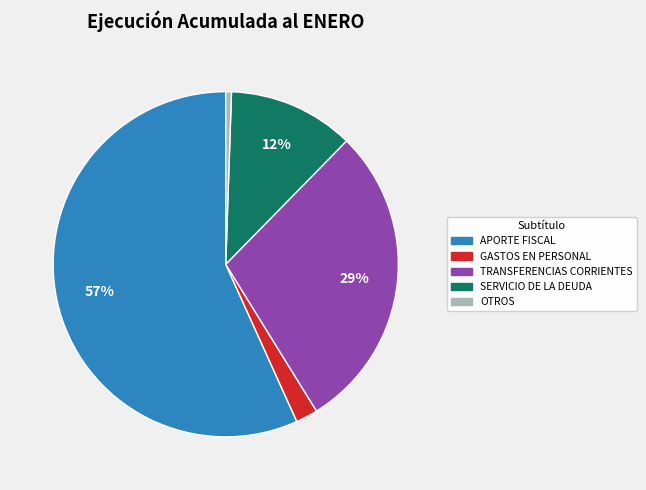

Is there a majority slice in this chart?

Yes